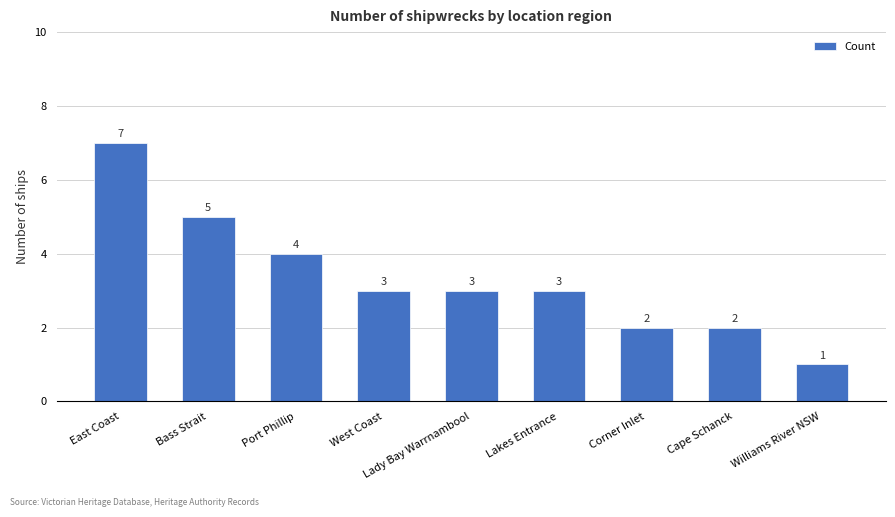

Count the values in the range 2 to 4.

6